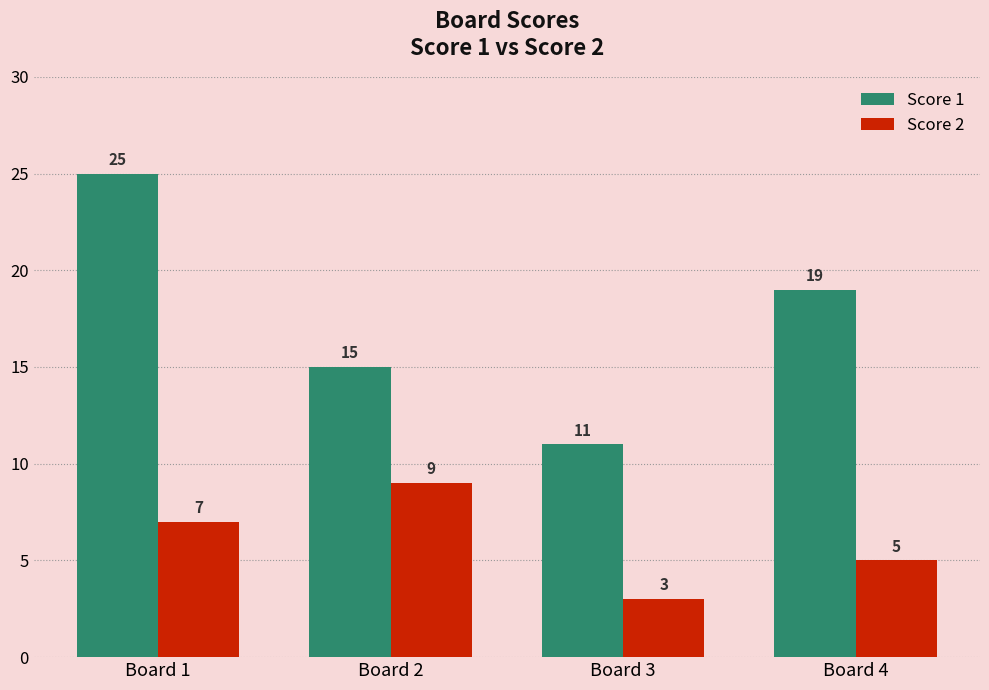

How many distinct data groups are displayed?

2